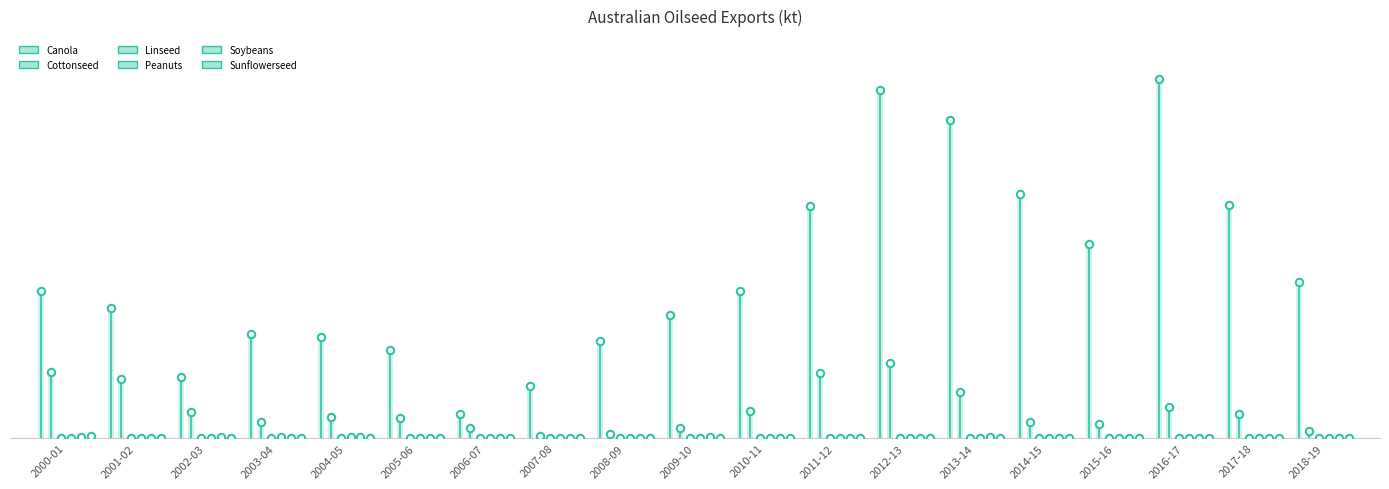

What are all the series names shown in the legend?

Canola, Cottonseed, Linseed, Peanuts, Soybeans, Sunflowerseed